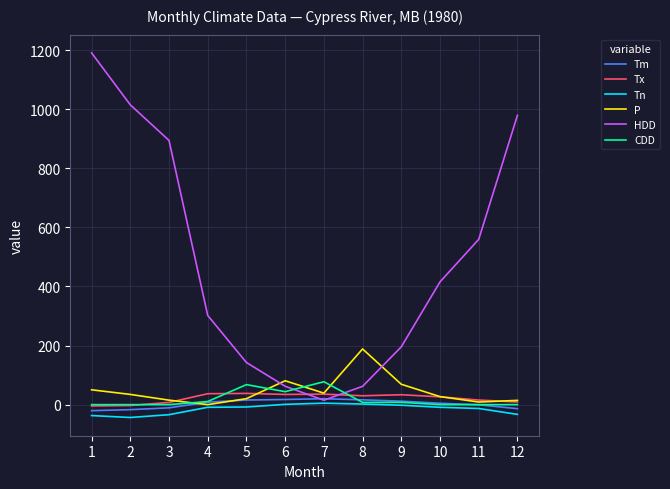

True or false: HDD and CDD intersect in this chart.

True